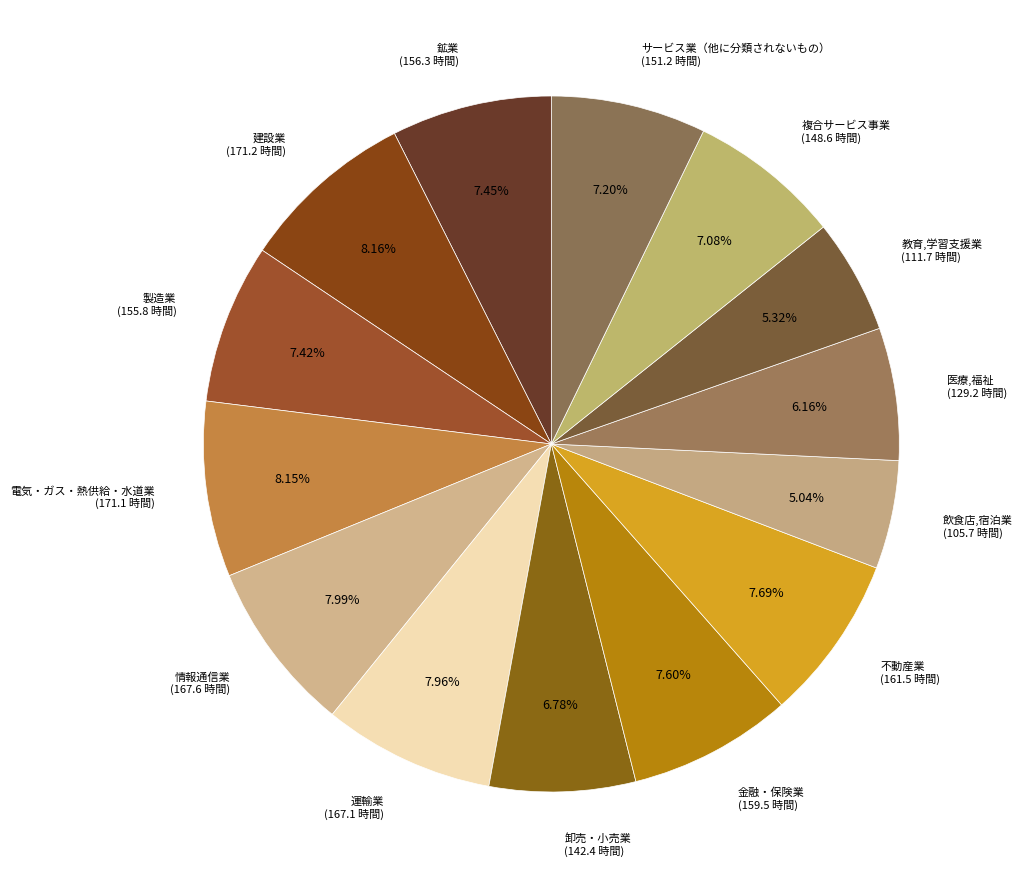

Does 電気・ガス・熱供給・水道業 account for over 50% of the chart?

No